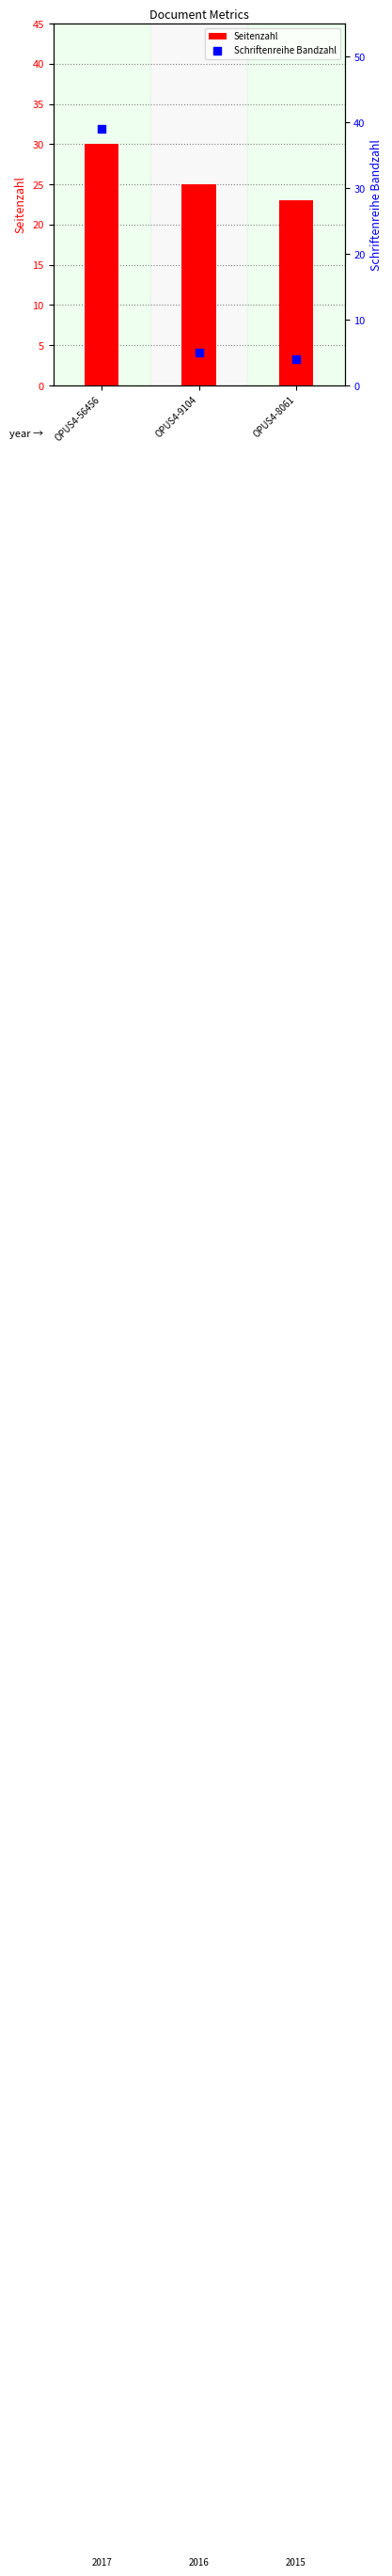

What are all the series names shown in the legend?

Seitenzahl, Schriftenreihe Bandzahl